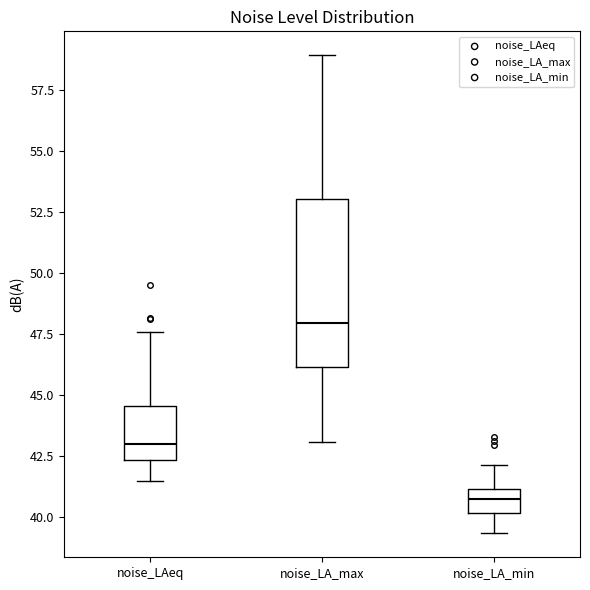

Reading left to right, transcribe this box plot: for each box, give where its median line is, the range the box spans, and where its two whiskers end, as read against the y-axis. The values are not printed on the chart, so give them approximately, as read against the axis.

noise_LAeq: median 43.0, box 42.5 to 44.5, whiskers 41.5 to 47.5
noise_LA_max: median 48.0, box 46.0 to 53.0, whiskers 43.0 to 59.0
noise_LA_min: median 41.0 (inside the box), box 40.0 to 41.0, whiskers 39.5 to 42.0